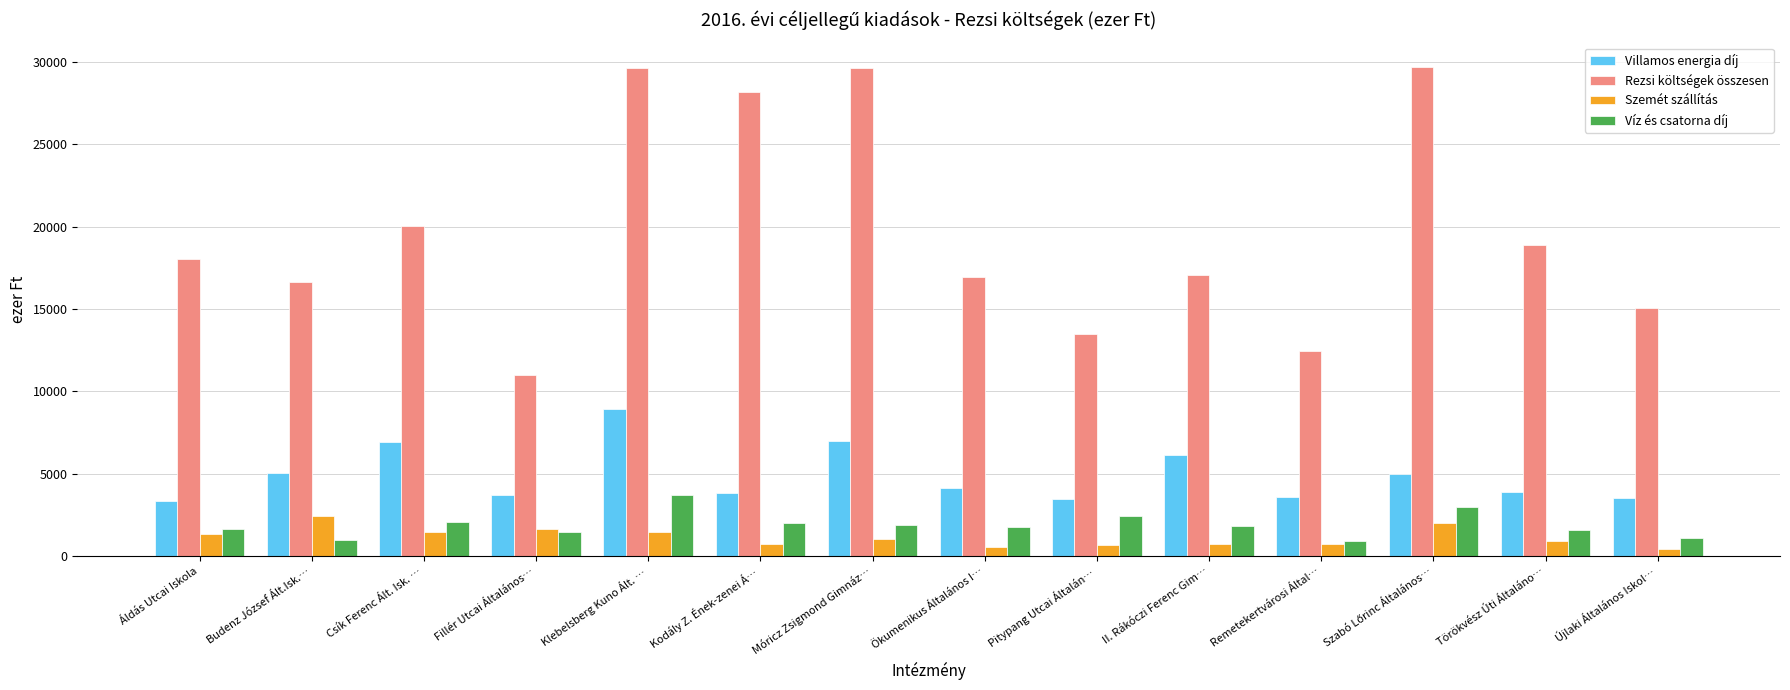

The Villamos energia díj series shows 6996 at Móricz Zsigmond Gimnáz…. True or false?

True